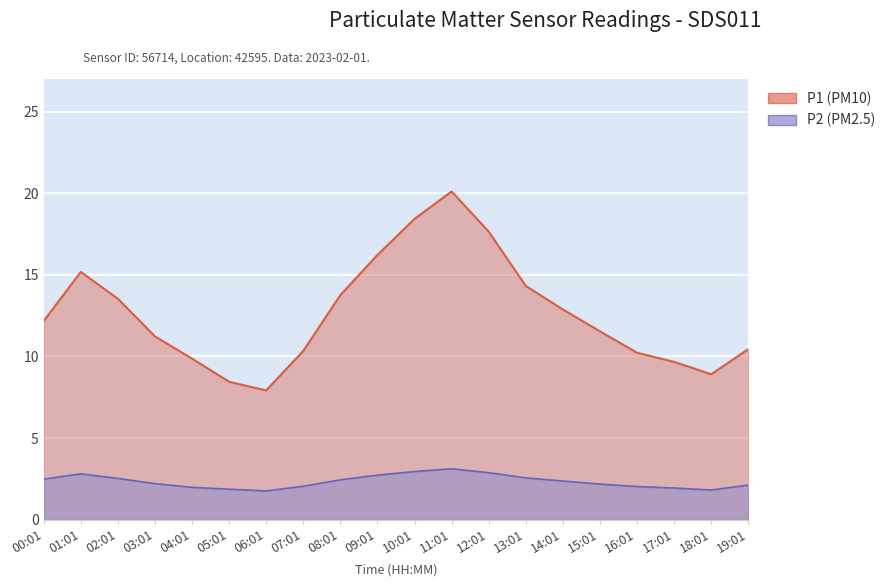

How many series are shown in this chart?

2